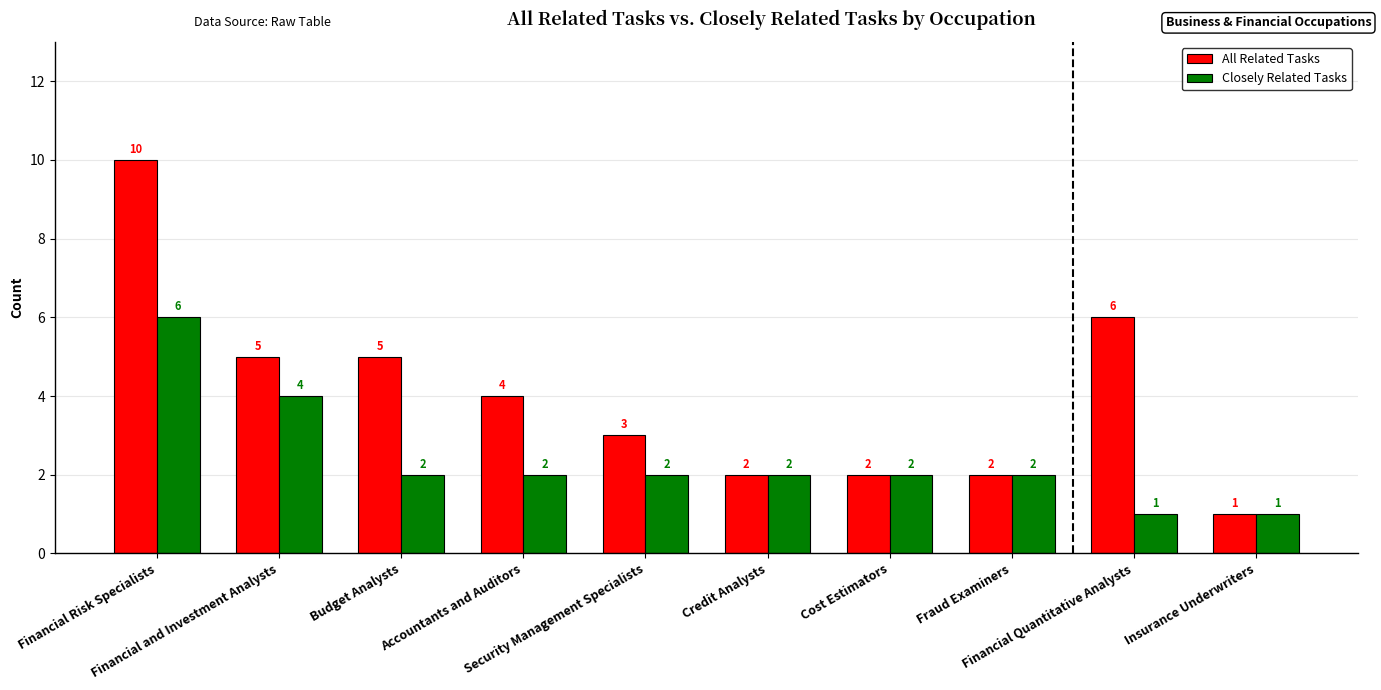

List the series in order of their overall mean, lowest first.

Closely Related Tasks, All Related Tasks